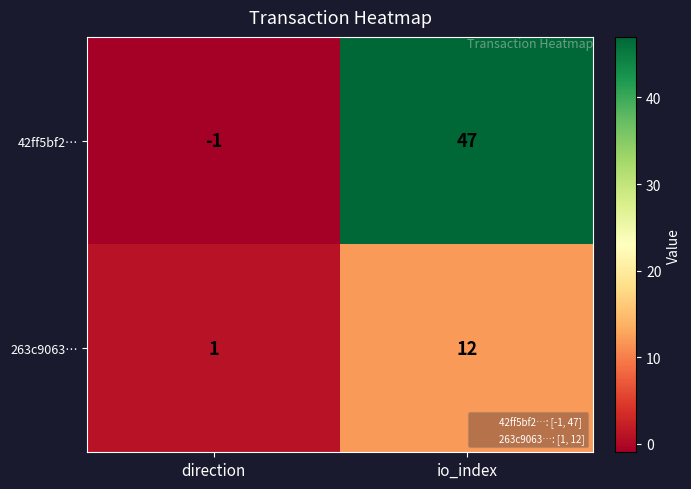

What is the sum of all 42ff5bf2… values?

46